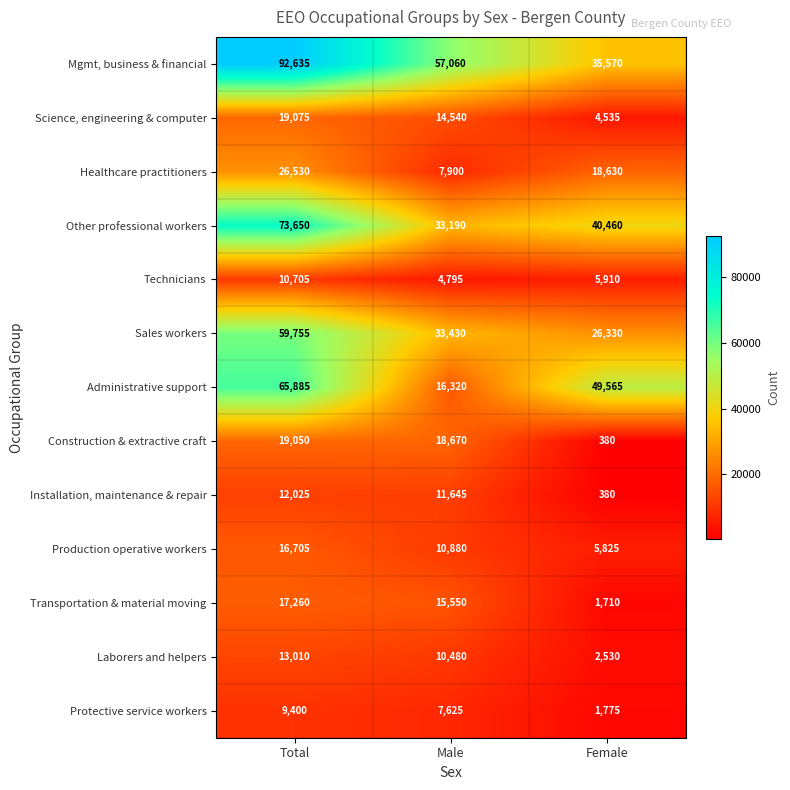

Between Total and Female, which series saw the biggest shift?

Mgmt, business & financial